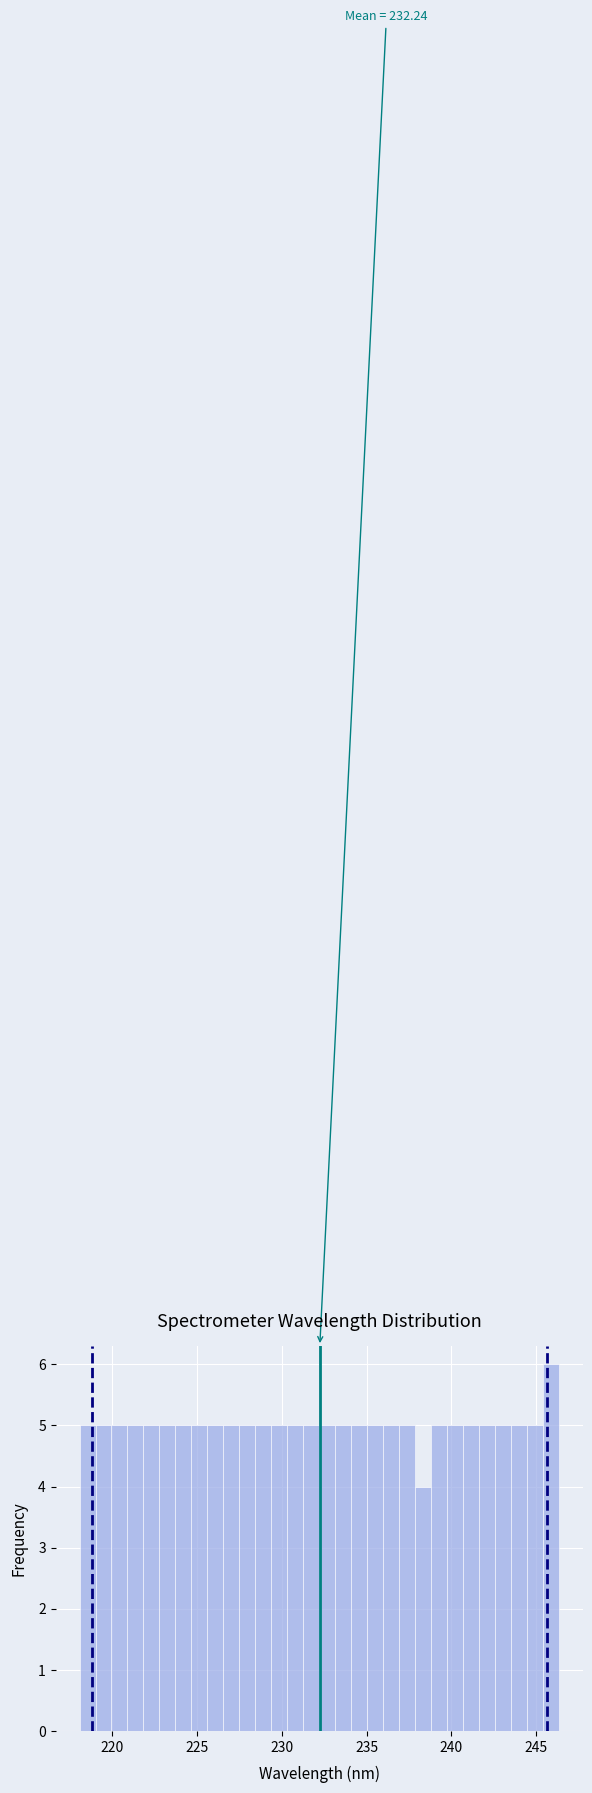

Around what value on the x-axis is the tallest bar? Give the approximate position of its centre, as read against the axis.

246.0